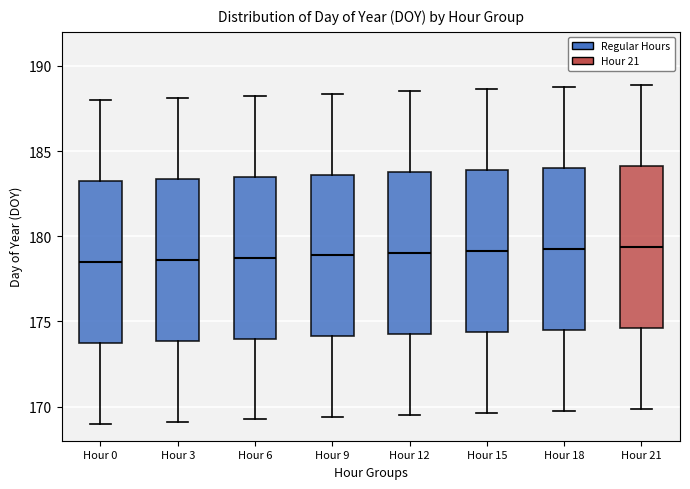

Reading left to right, transcribe this box plot: for each box, give where its median line is, the range the box spans, and where its two whiskers end, as read against the y-axis. The values are not printed on the chart, so give them approximately, as read against the axis.

Hour 0: median 178.5, box 174.0 to 183.5, whiskers 169.0 to 188.0
Hour 3: median 178.5, box 174.0 to 183.5, whiskers 169.0 to 188.0
Hour 6: median 179.0, box 174.0 to 183.5, whiskers 169.5 to 188.5
Hour 9: median 179.0, box 174.0 to 183.5, whiskers 169.5 to 188.5
Hour 12: median 179.0, box 174.5 to 184.0, whiskers 169.5 to 188.5
Hour 15: median 179.0, box 174.5 to 184.0, whiskers 169.5 to 188.5
Hour 18: median 179.5, box 174.5 to 184.0, whiskers 170.0 to 189.0
Hour 21: median 179.5, box 174.5 to 184.0, whiskers 170.0 to 189.0